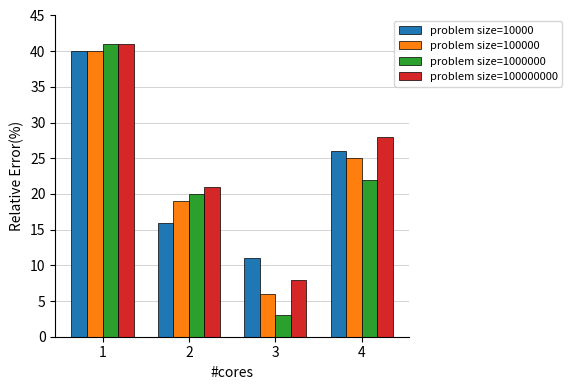

At which category is the sum across all series the highest?

1